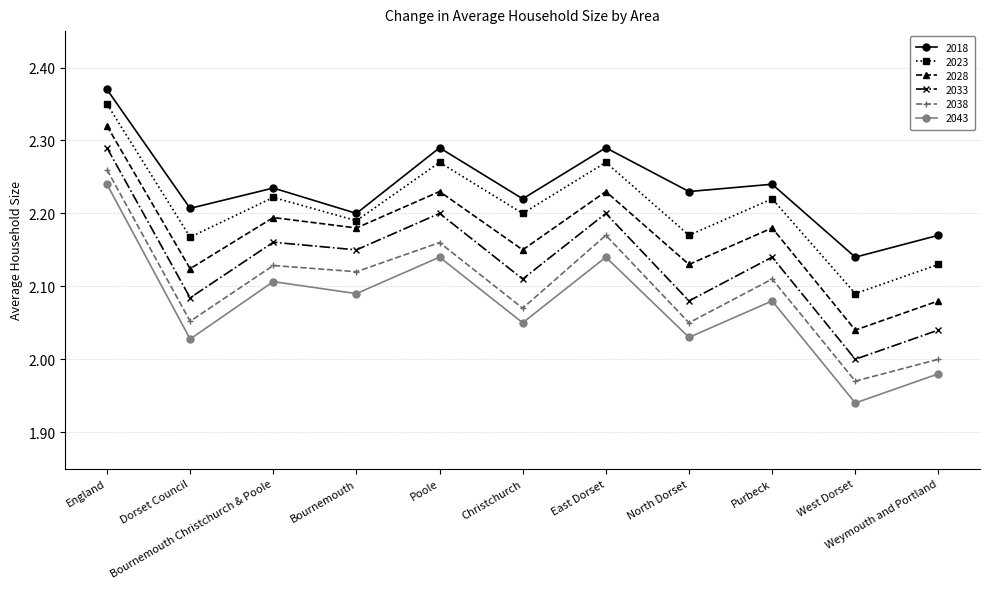

At how many categories does at least one series exceed 2?

11